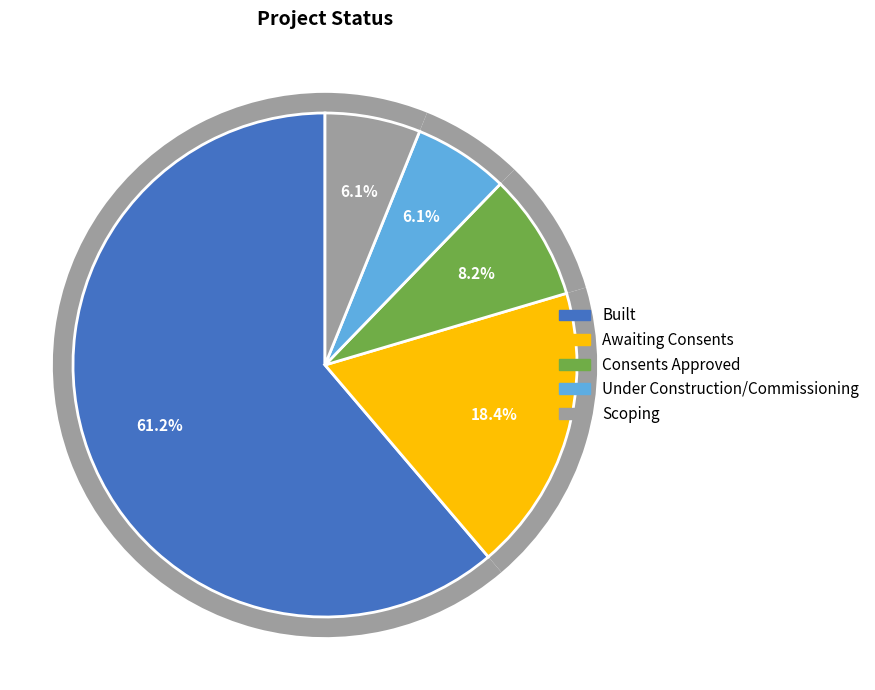

What is the largest slice in the pie chart?

Built